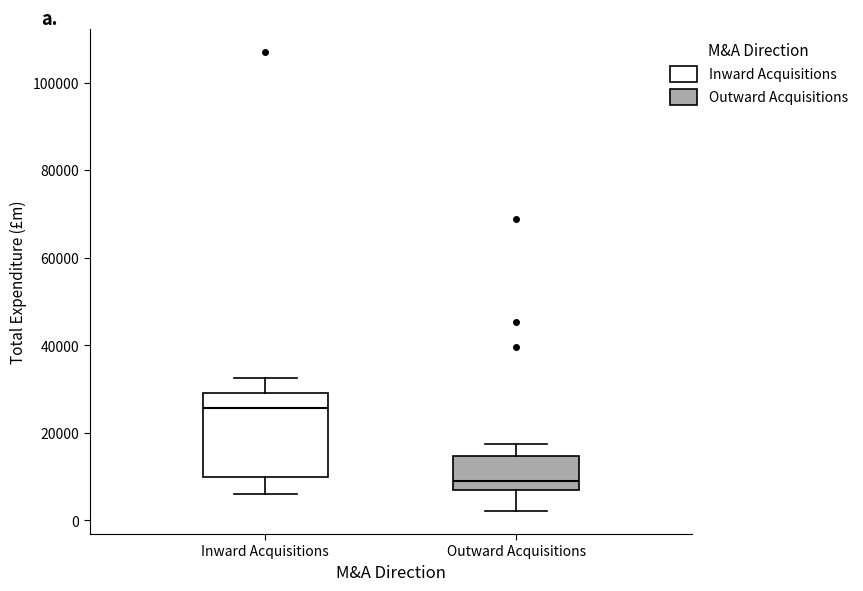

Reading left to right, read every box against the y-axis: the position of its median line, the range the box covers, and the ends of its whiskers. The values are not printed on the chart, so give them approximately, as read against the axis.

Inward Acquisitions: median 26000, box 10000 to 30000, whiskers 6000 to 32000
Outward Acquisitions: median 10000, box 6000 to 14000, whiskers 2000 to 18000